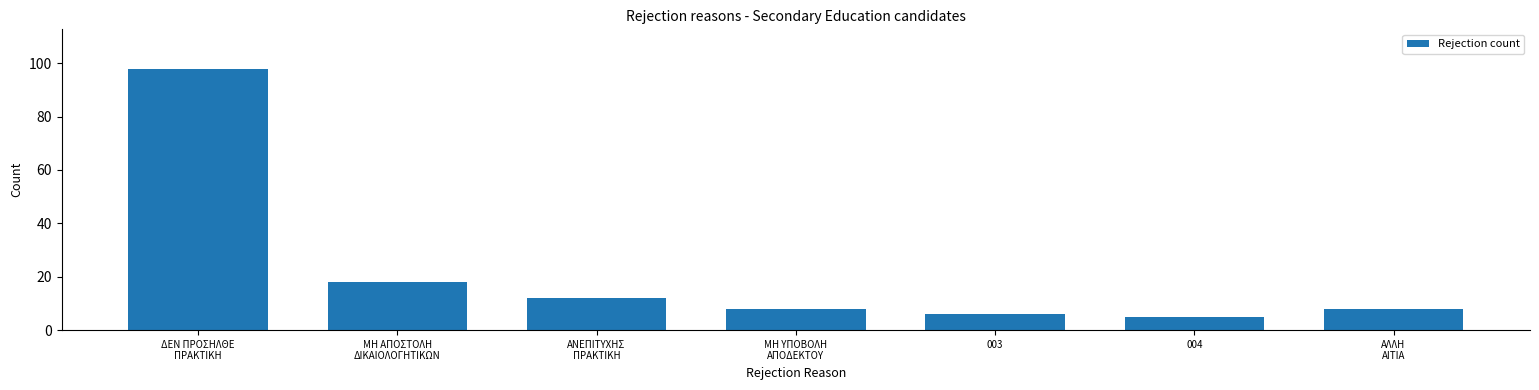

Reading left to right, what are all the values shown in this chart?

98	18	12	8	6	5	8